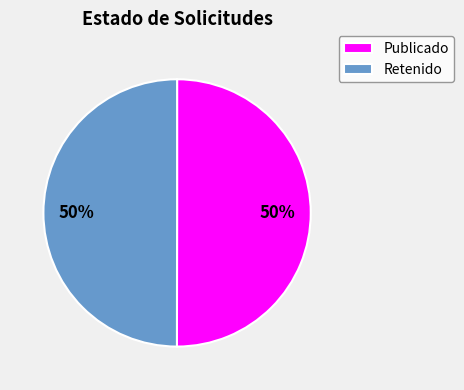

To the nearest percent, what percentage of the pie is Publicado?

50%